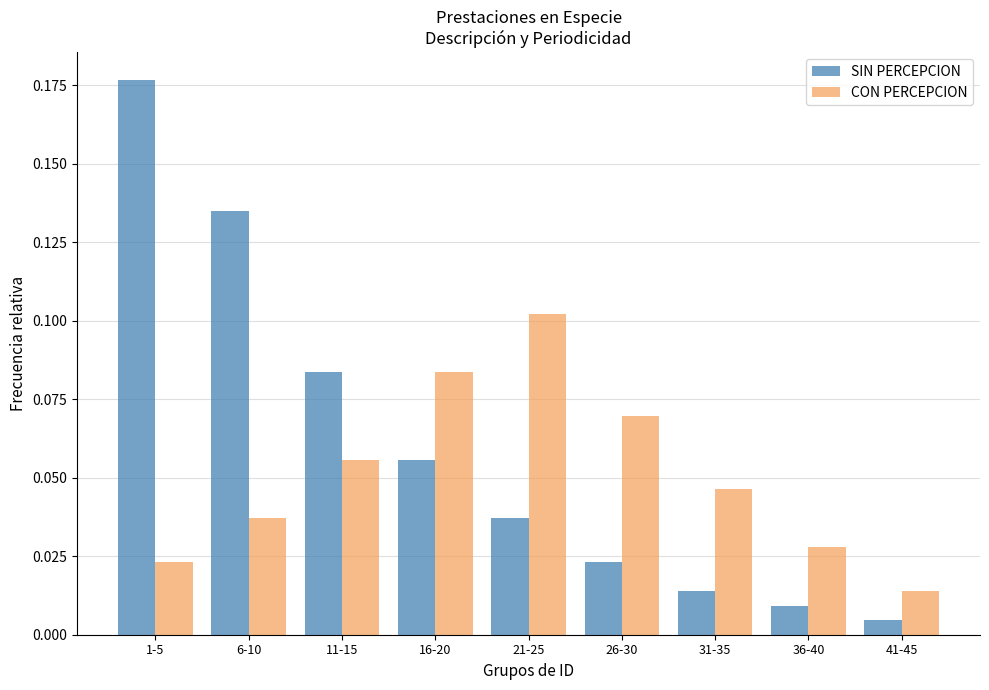

How many bars are there in total?

18